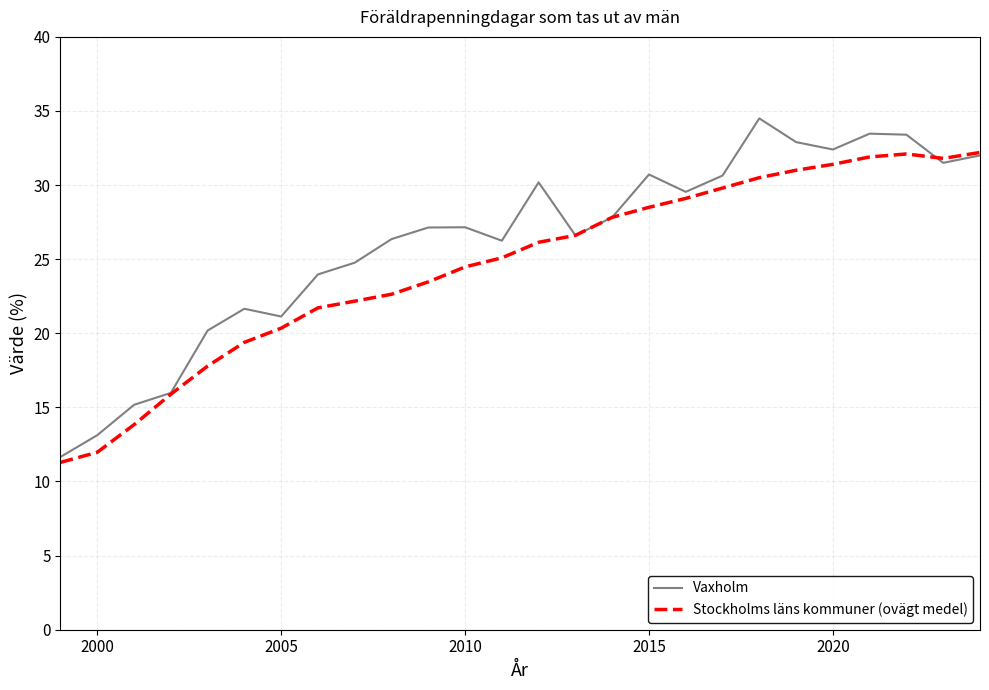

What is the greatest value displayed?

34.5